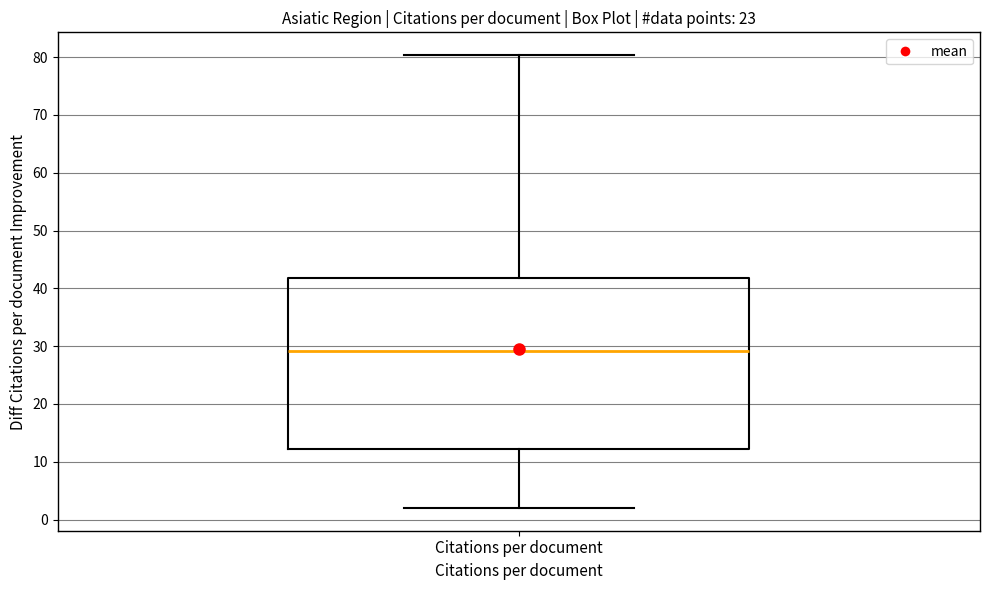

Read this box plot against the y-axis: the position of the median line, the range covered by the box, and the ends of both whiskers. The values are not printed on the chart, so give them approximately, as read against the axis.

median 29, box 12 to 42, whiskers 2 to 80